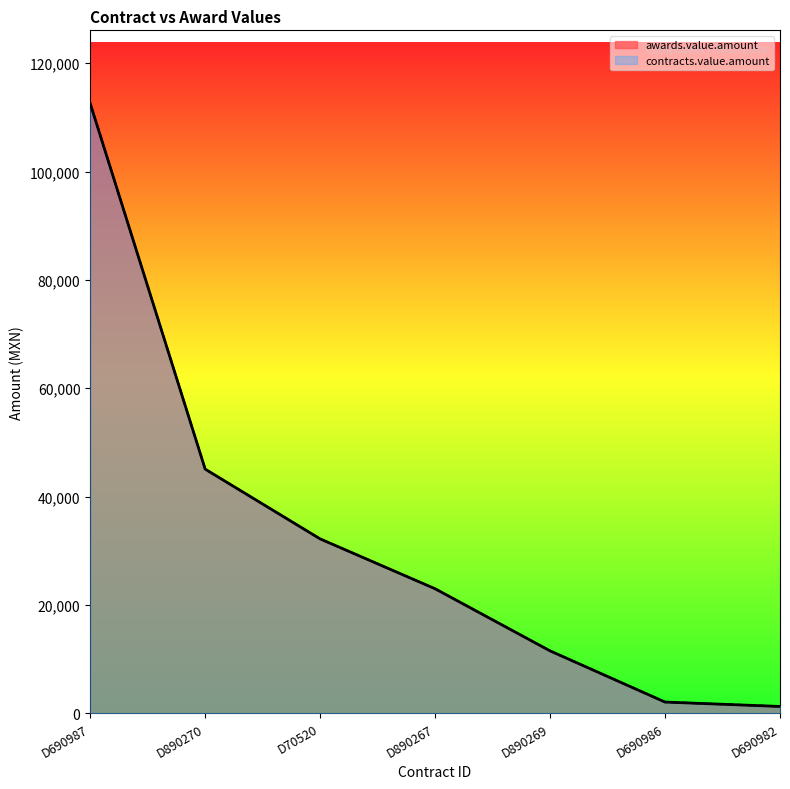

True or false: contracts.value.amount and awards.value.amount intersect in this chart.

False